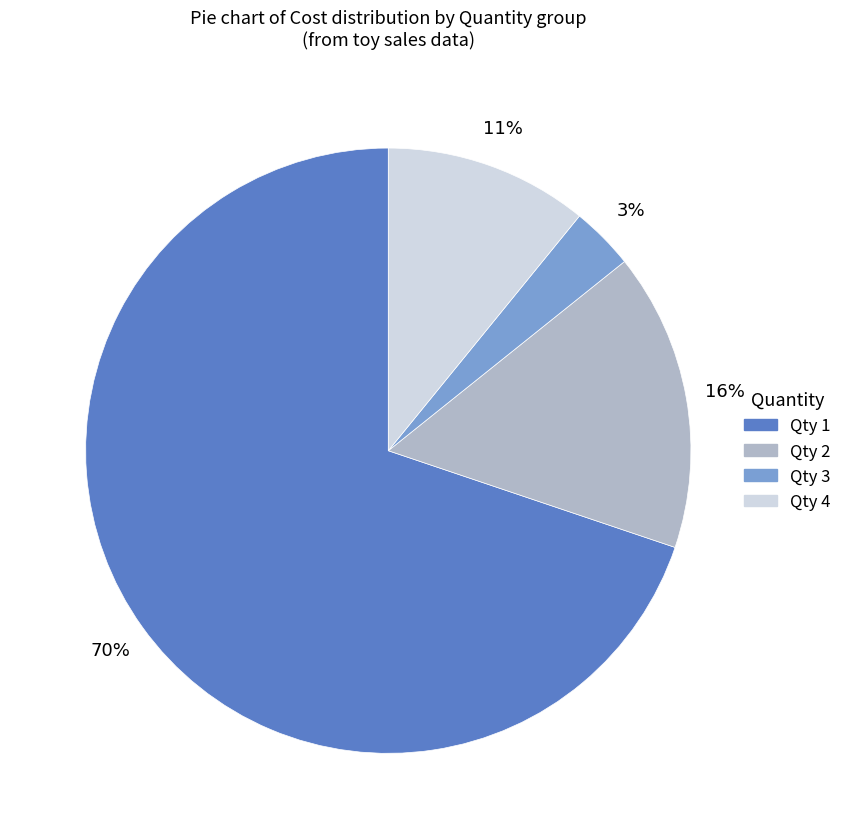

What is the smallest slice in the pie chart?

Qty 3